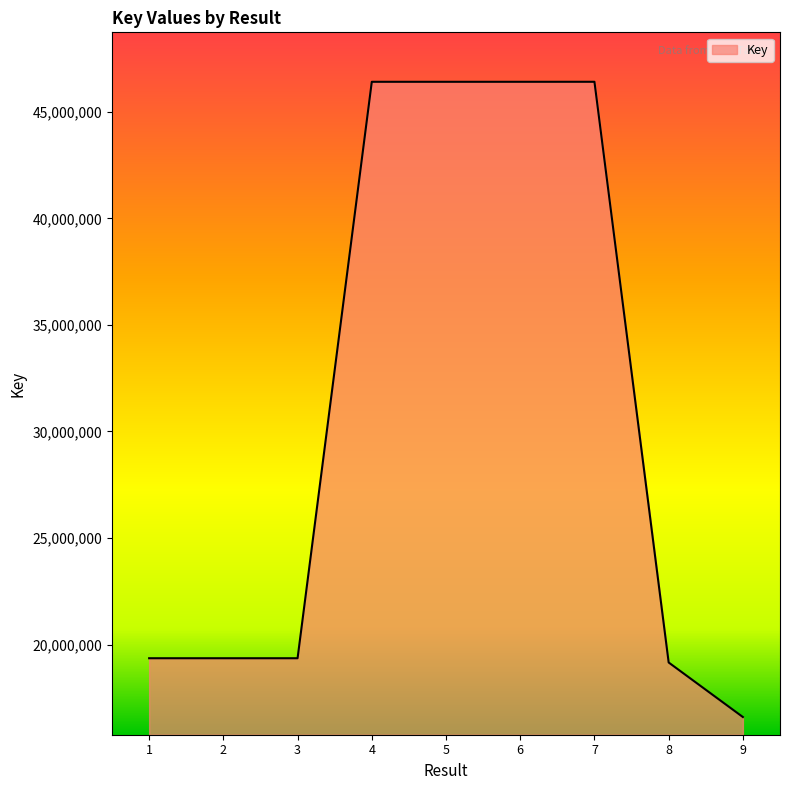

What is the change in value from 3 to 6?

+27048898